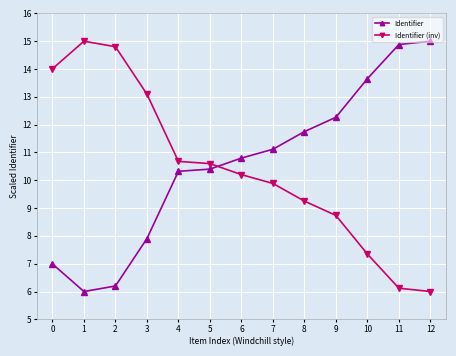

What is the difference between the highest and lowest values at 9?

3.5